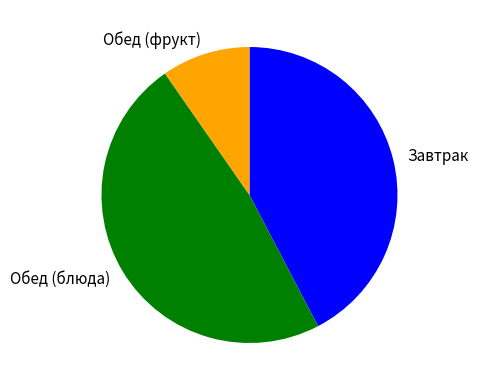

Is the sum of Обед (блюда) and Завтрак greater than half?

Yes